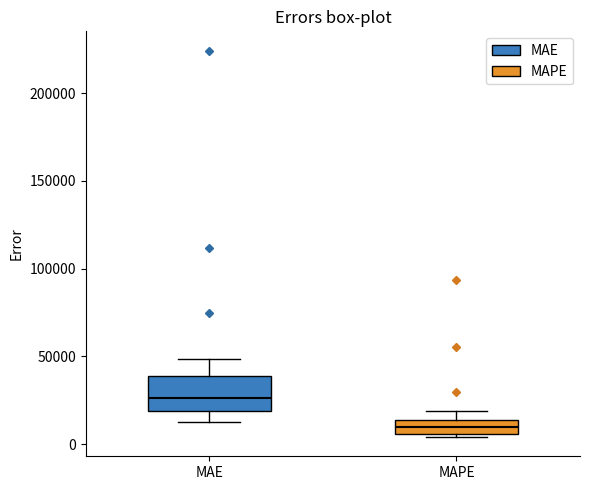

Reading left to right, read every box against the y-axis: the position of its median line, the range the box covers, and the ends of its whiskers. The values are not printed on the chart, so give them approximately, as read against the axis.

MAE: median 25000, box 20000 to 40000, whiskers 15000 to 50000
MAPE: median 10000, box 5000 to 15000, whiskers 5000 to 20000